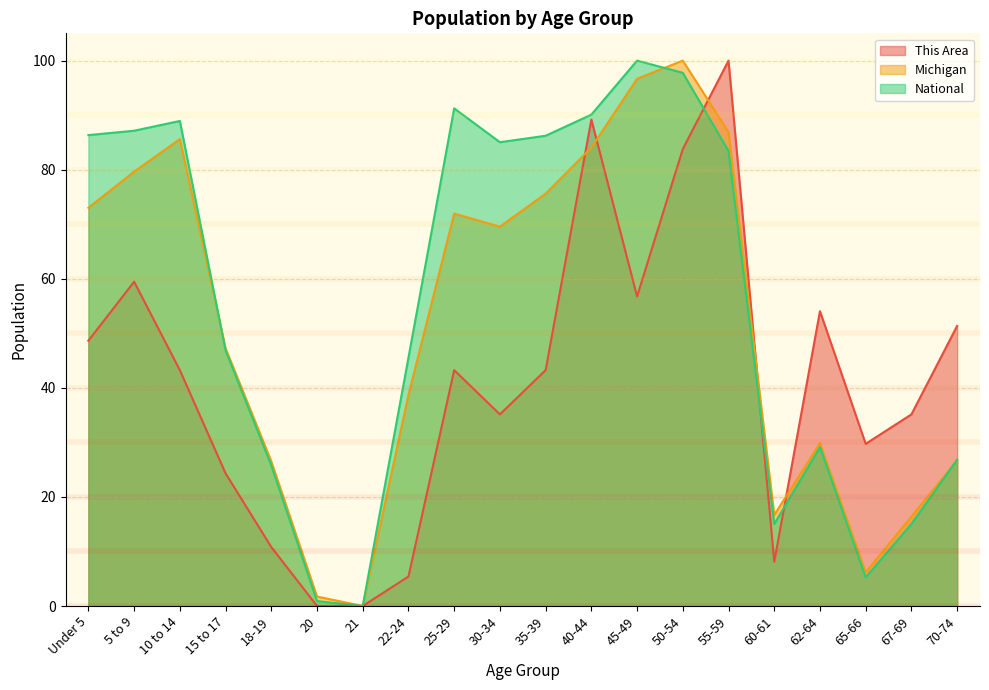

Which series ends up on top after the final intersection of Michigan and National?

National